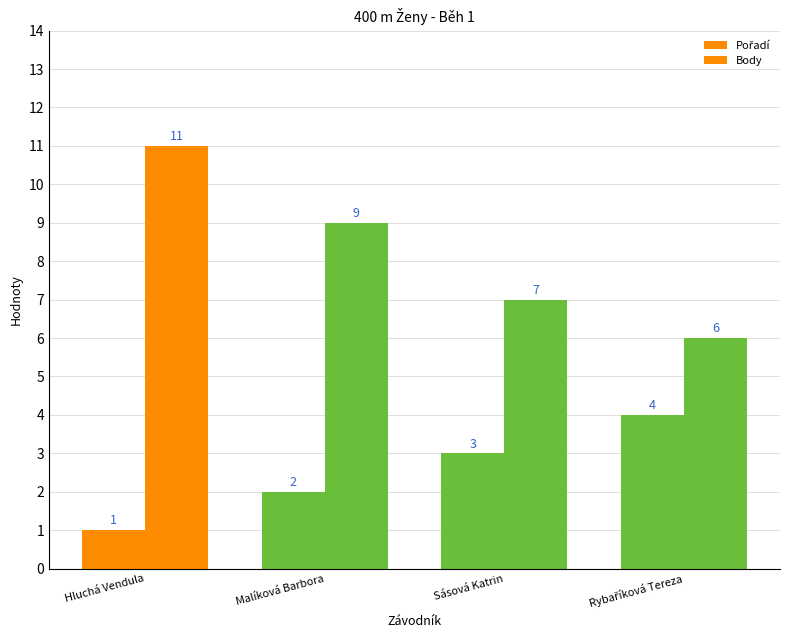

List the labels in order of Body value, largest first.

Hluchá Vendula, Malíková Barbora, Sásová Katrin, Rybaříková Tereza